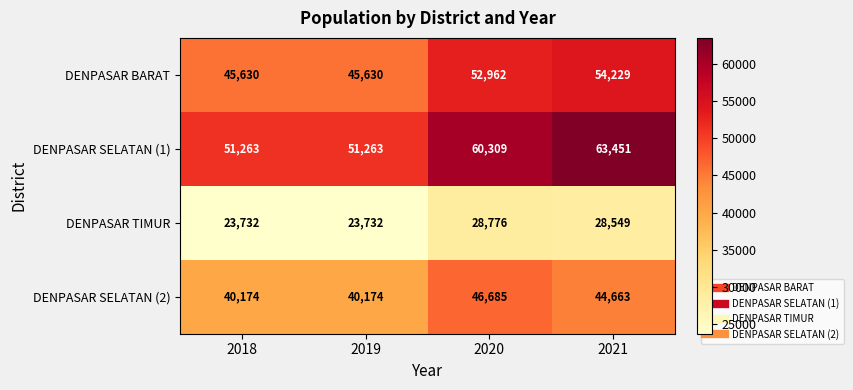

How many categories are shown in the chart?

4